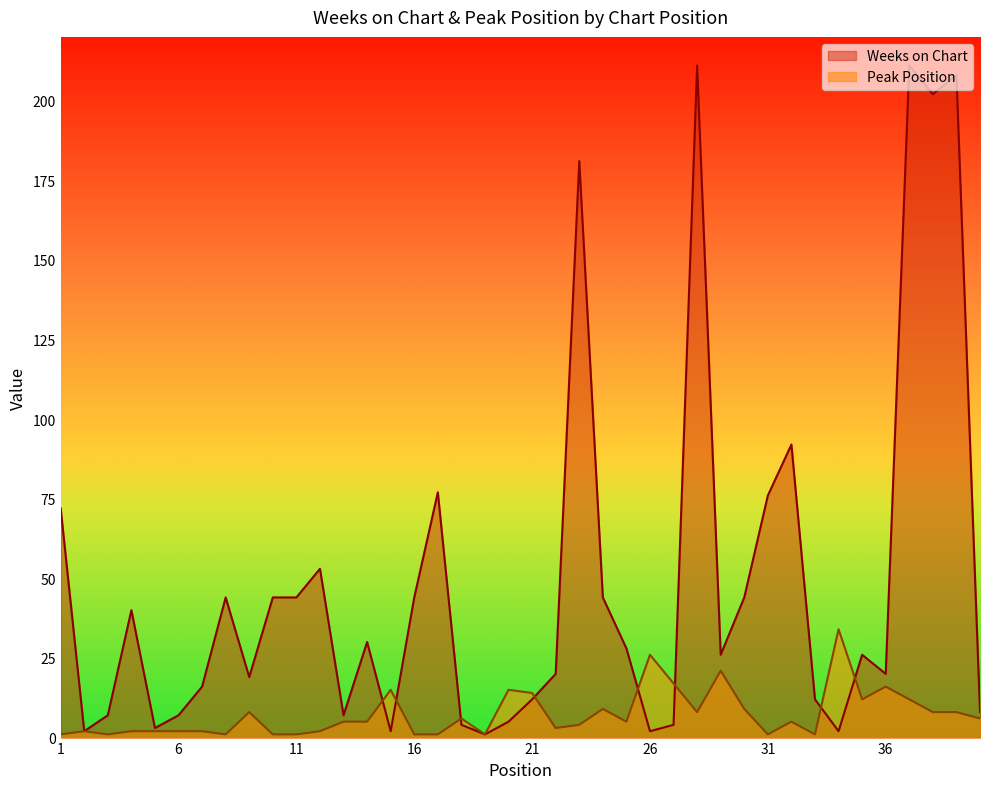

Which series has the largest total across all categories?

Weeks on Chart